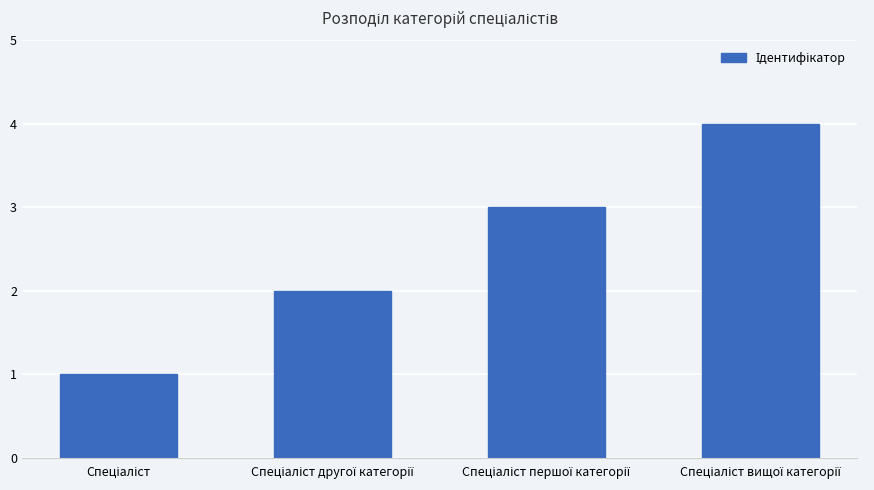

What is the maximum value shown in the chart?

4